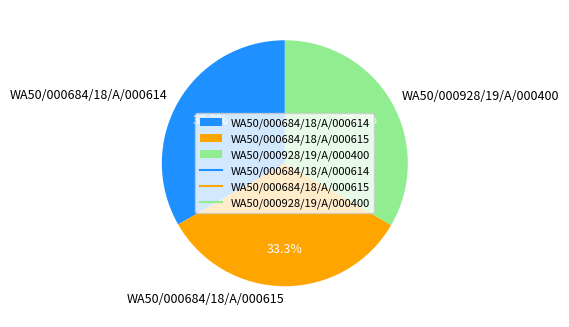

What is the ratio of the value at WA50/000928/19/A/000400 to the value at WA50/000684/18/A/000614?

1.0